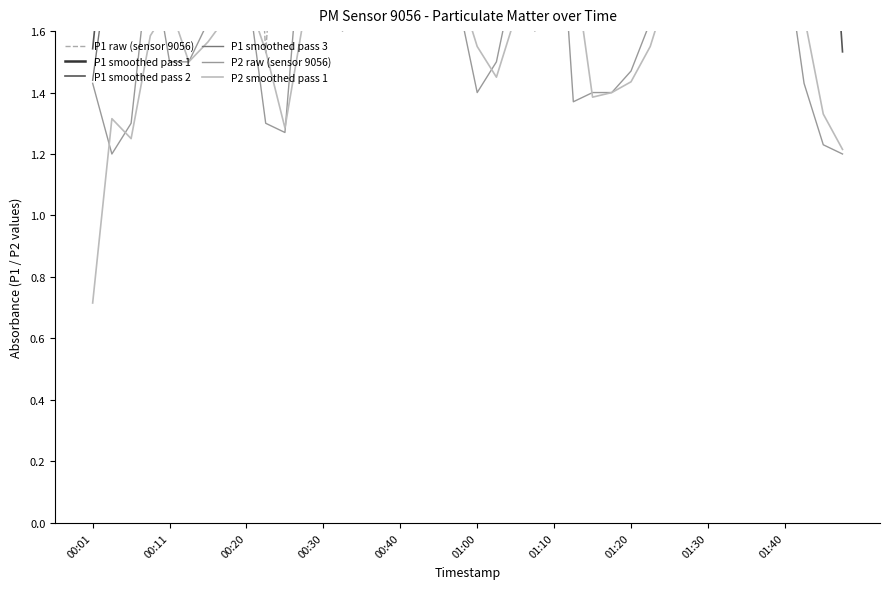

True or false: P2 smoothed pass 1 has a value of 1.5 at 01:00.

True